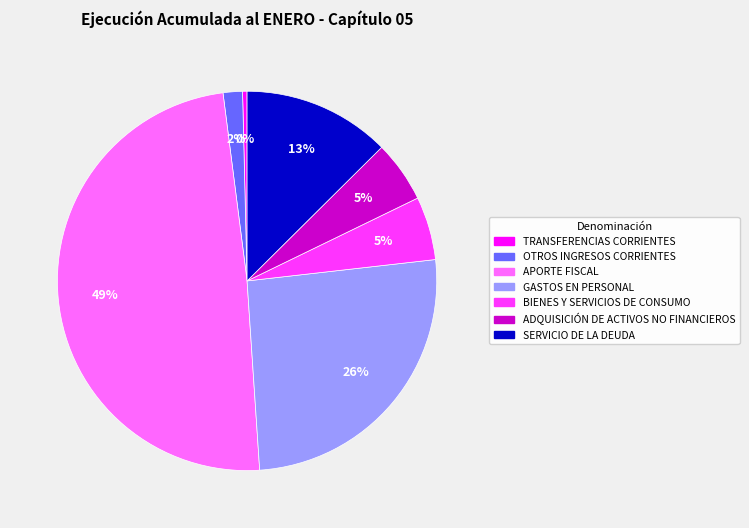

Is there a majority slice in this chart?

No